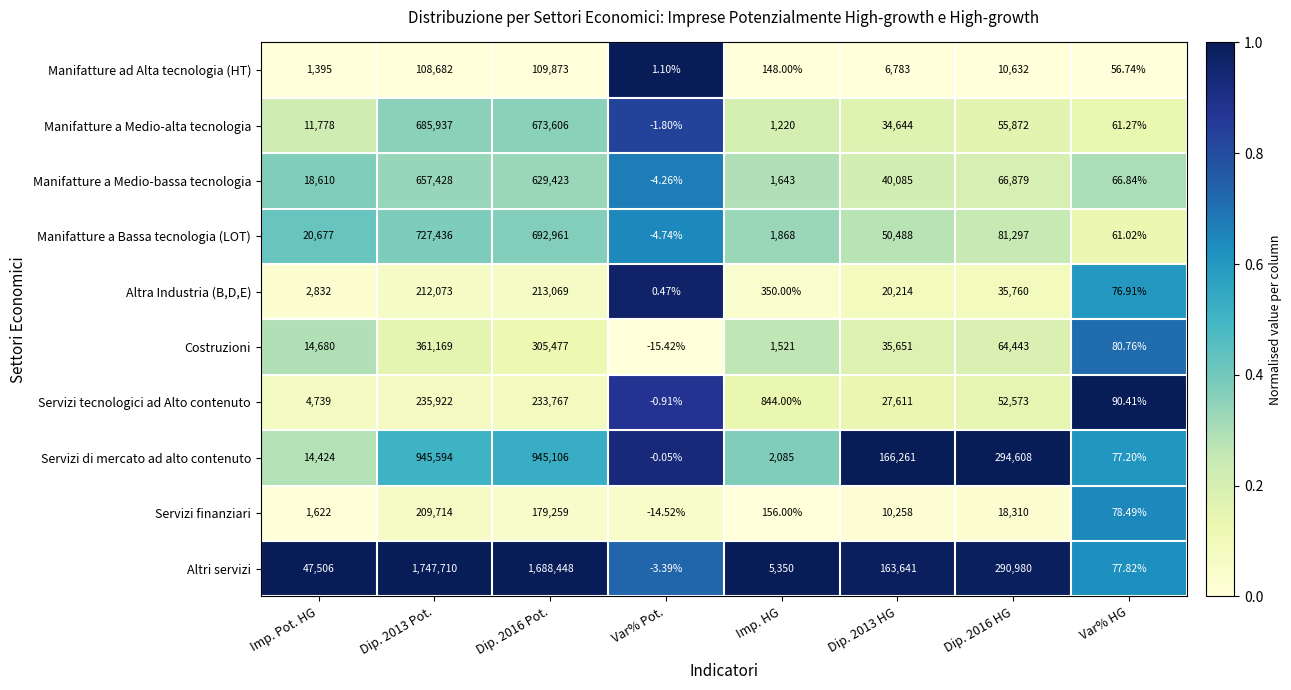

Which series has the largest total across all categories?

Altri servizi